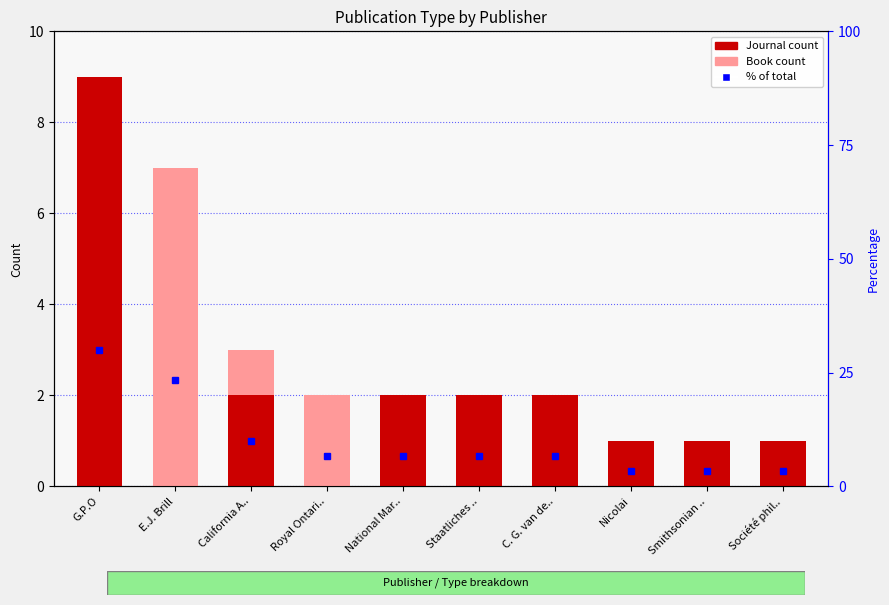

Reading left to right, list all the values displayed in this chart.

Journal: 9.0	0.0	2.0	0.0	2.0	2.0	2.0	1.0	1.0	1.0
Book: 0.0	7.0	1.0	2.0	0.0	0.0	0.0	0.0	0.0	0.0
% of total: 30.0	23.3	10.0	6.7	6.7	6.7	6.7	3.3	3.3	3.3